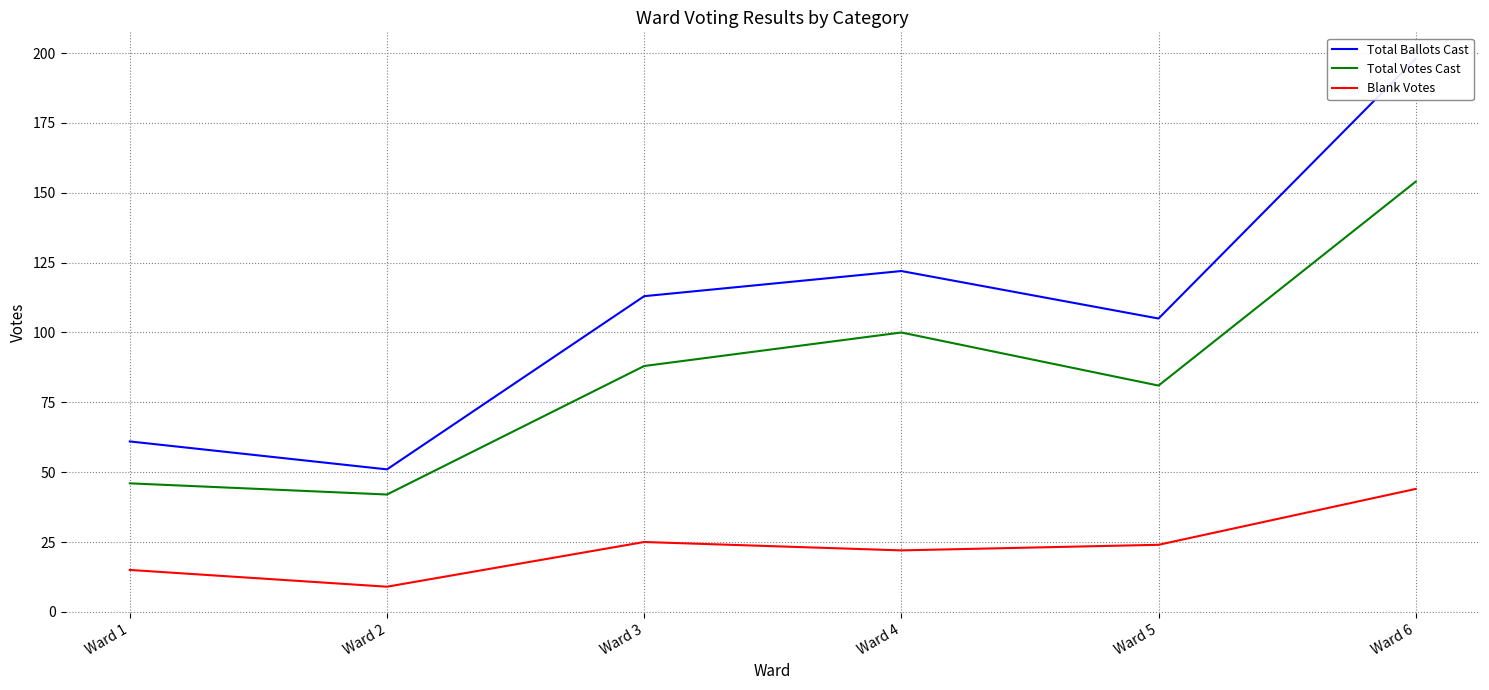

Between Ward 4 and Ward 5, which series saw the biggest shift?

Total Votes Cast